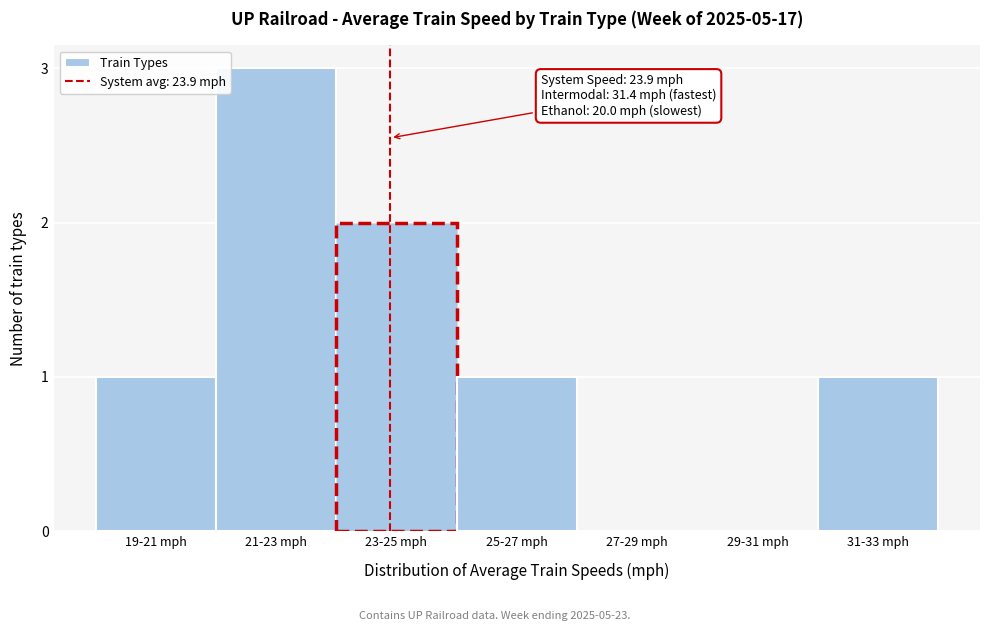

Reading left to right, what are all the values shown in this chart?

19-21 mph=1	21-23 mph=3	23-25 mph=2	25-27 mph=1	27-29 mph=0	29-31 mph=0	31-33 mph=1